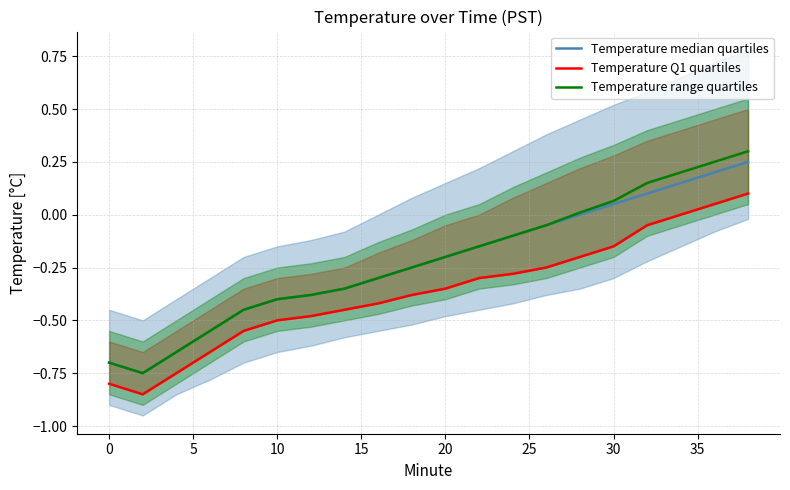

What is the highest value of the Temperature range quartiles series?

0.3